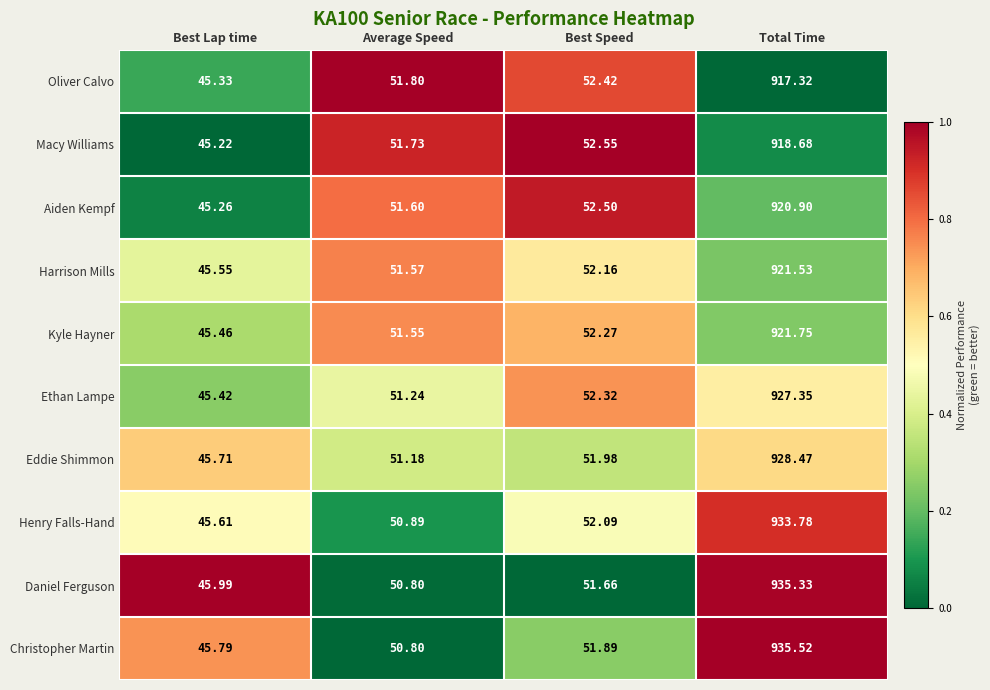

Rank the series by their maximum value, from highest to lowest.

Christopher Martin, Daniel Ferguson, Henry Falls-Hand, Eddie Shimmon, Ethan Lampe, Kyle Hayner, Harrison Mills, Aiden Kempf, Macy Williams, Oliver Calvo